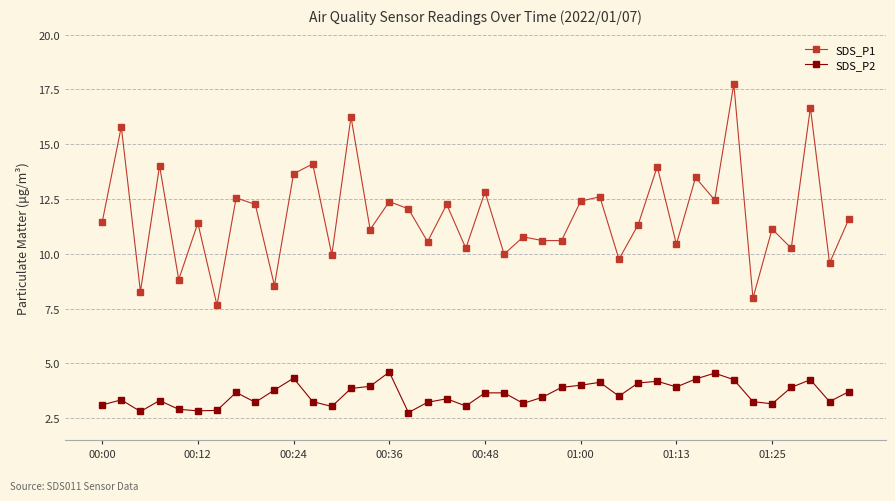

What is the average value of the SDS_P2 series?

3.6